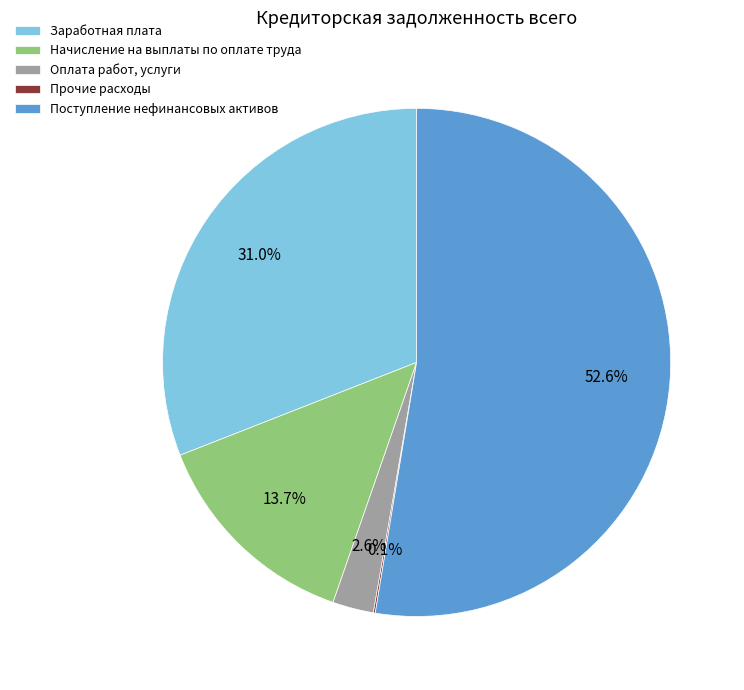

To the nearest percent, what portion does Оплата работ, услуги represent?

3%